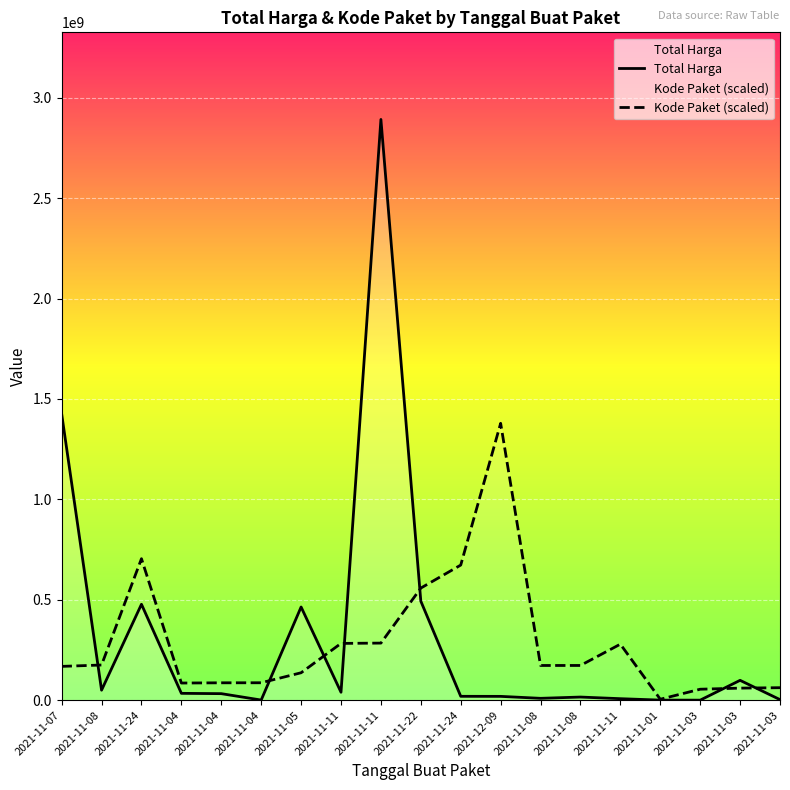

At 2021-11-11, list the series in order from largest to smallest.

Kode Paket (scaled), Total Harga